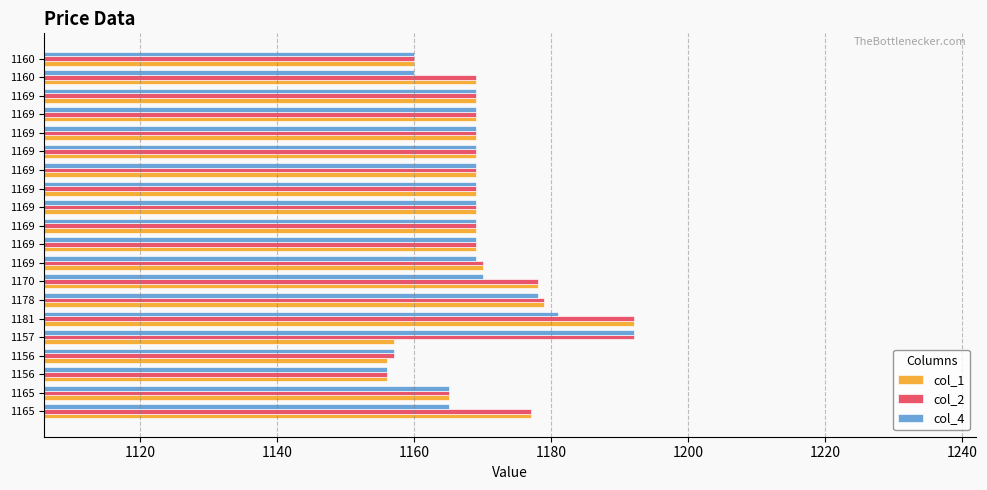

What are all the series names shown in the legend?

col_1, col_2, col_4